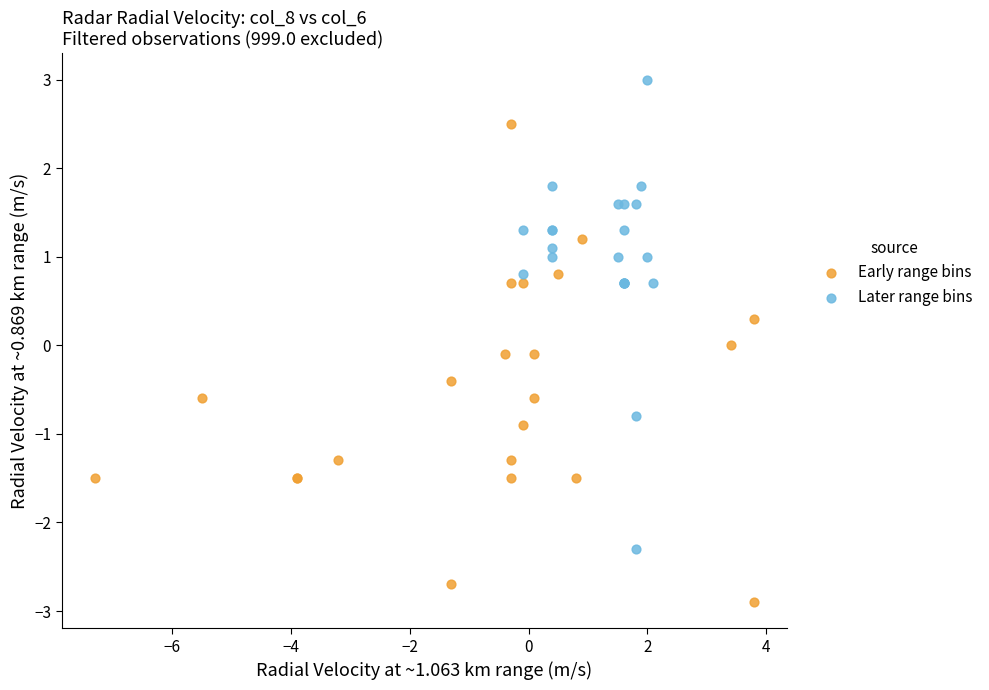

Which series has the widest spread of Y values?

Early range bins